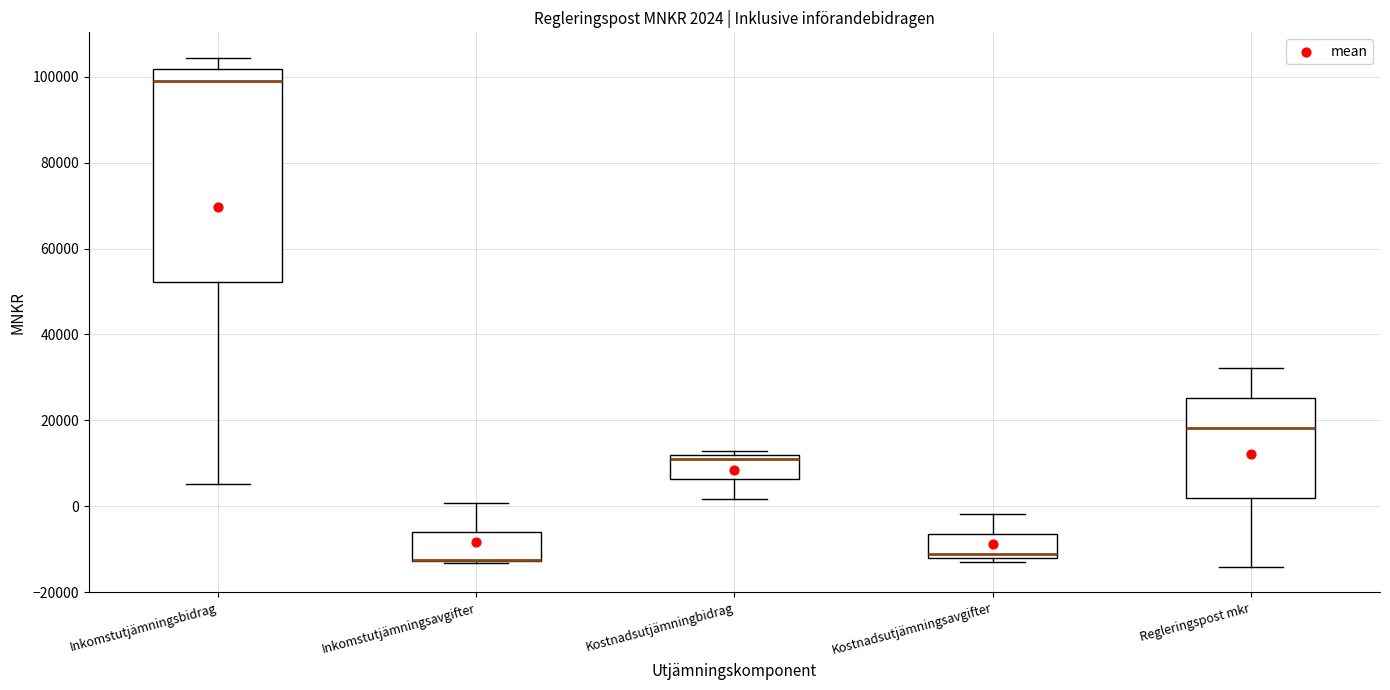

Comparing the boxes themselves (not the whiskers), which one is the tallest?

Inkomstutjämningsbidrag